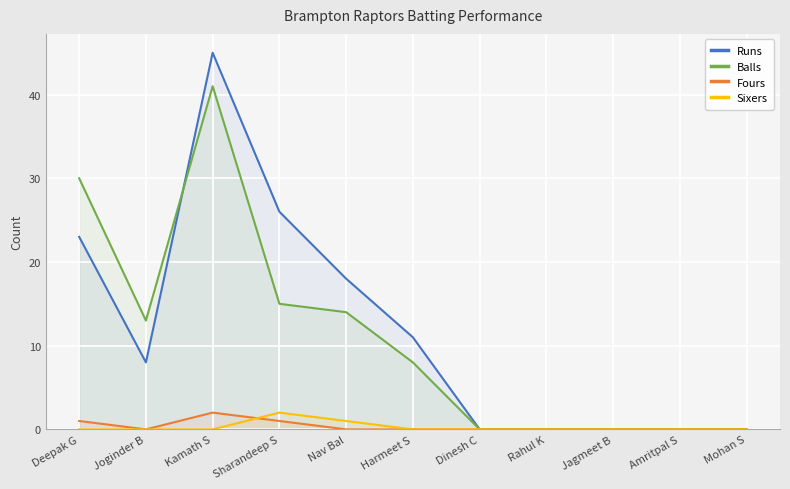

Which series changed the most between Deepak G and Amritpal S?

Balls